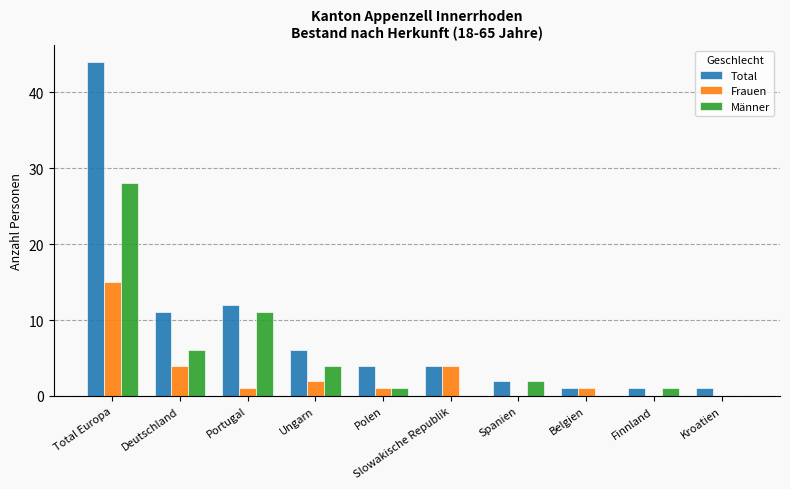

Reading left to right, what are all the values shown in this chart?

Total: Total Europa=44	Deutschland=11	Portugal=12	Ungarn=6	Polen=4	Slowakische Republik=4	Spanien=2	Belgien=1	Finnland=1	Kroatien=1
Frauen: Total Europa=15	Deutschland=4	Portugal=1	Ungarn=2	Polen=1	Slowakische Republik=4	Spanien=0	Belgien=1	Finnland=0	Kroatien=0
Männer: Total Europa=28	Deutschland=6	Portugal=11	Ungarn=4	Polen=1	Slowakische Republik=0	Spanien=2	Belgien=0	Finnland=1	Kroatien=0